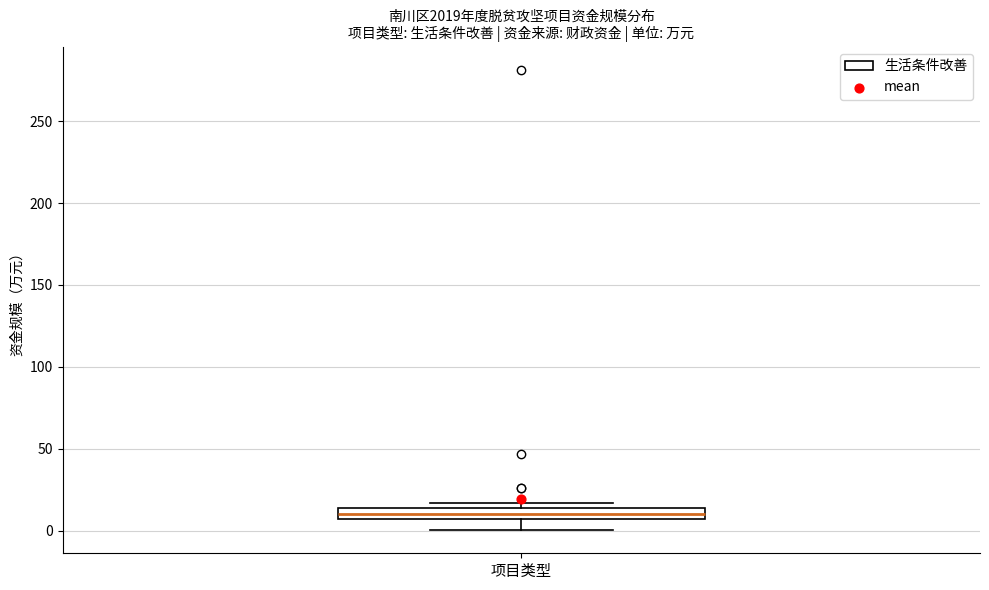

Where does the lower whisker of the box for 项目类型 end on the y-axis? The values are not printed on the chart, so give them approximately, as read against the axis.

0